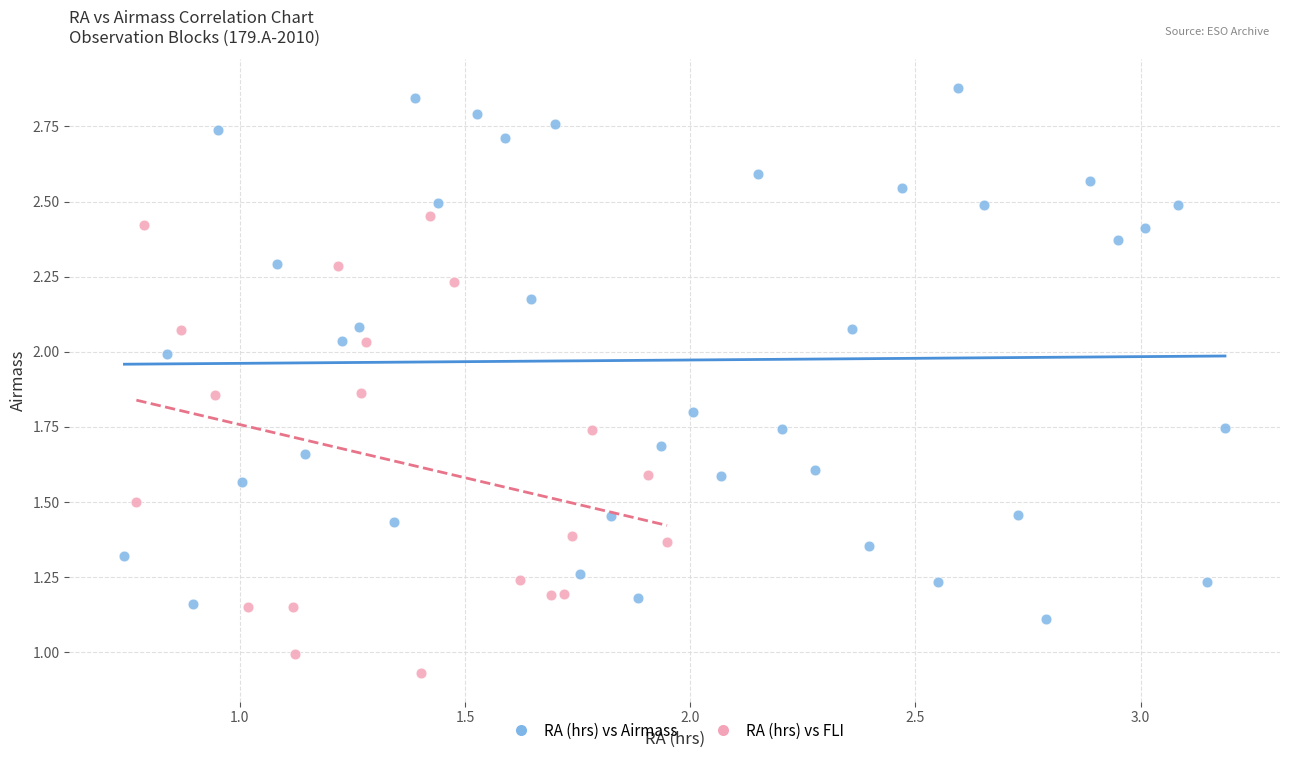

Which series reaches the maximum Y coordinate?

RA (hrs) vs Airmass